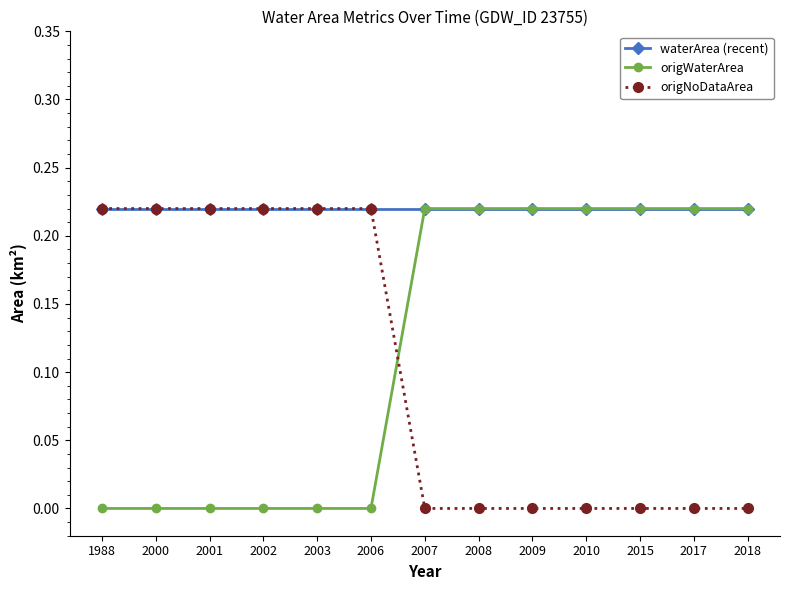

True or false: origNoDataArea has a value of -0.1 at 2009.

False